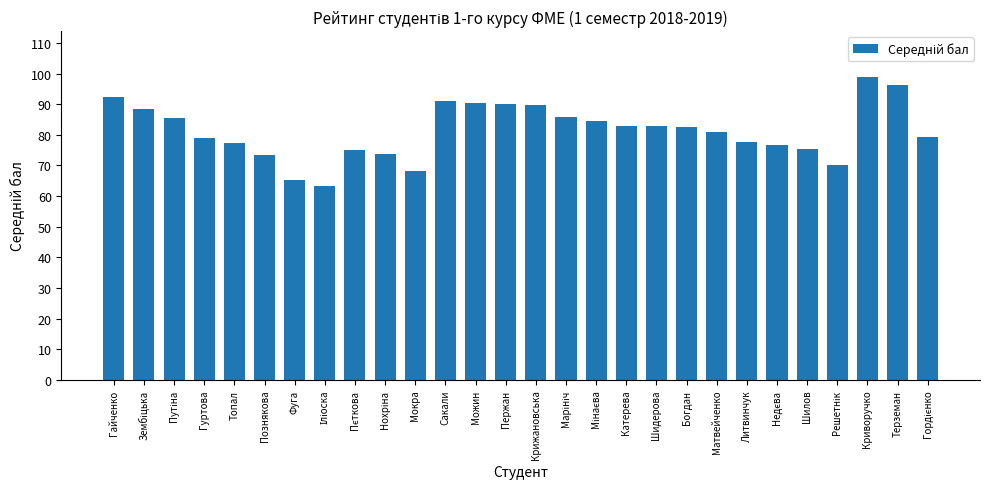

True or false: the data shows 89.6 at Крижановська.

True